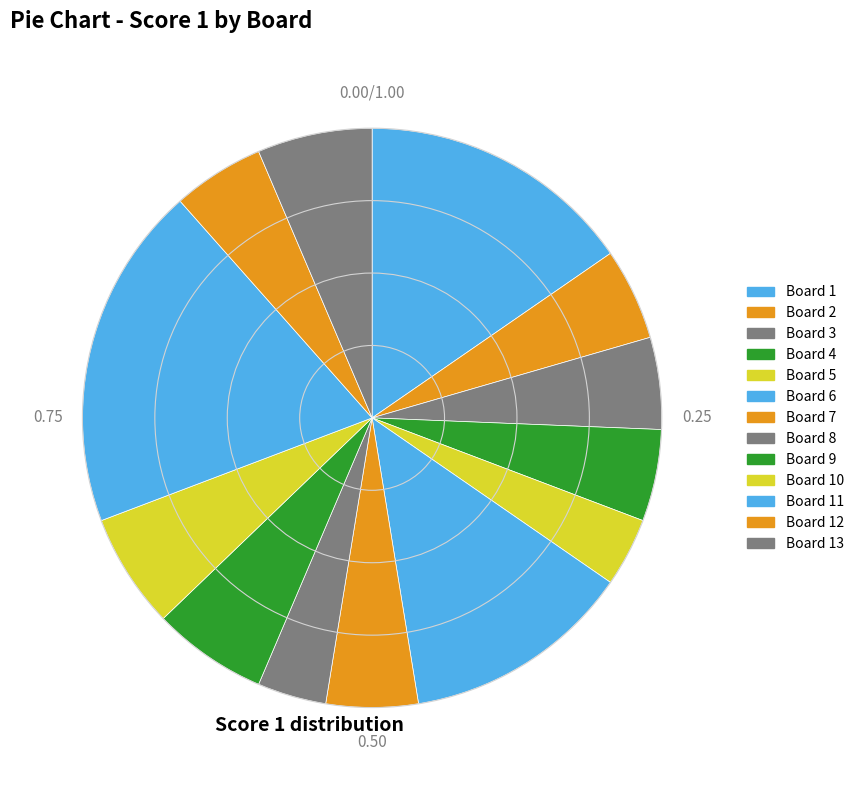

Which category has the smallest portion of the pie?

Board 5